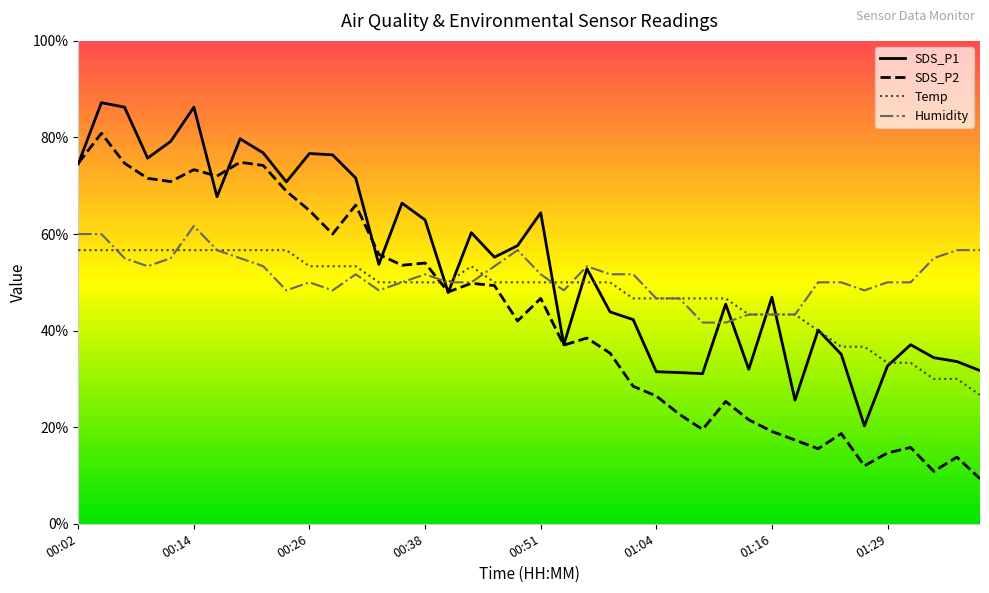

How many lines are shown in the chart?

4